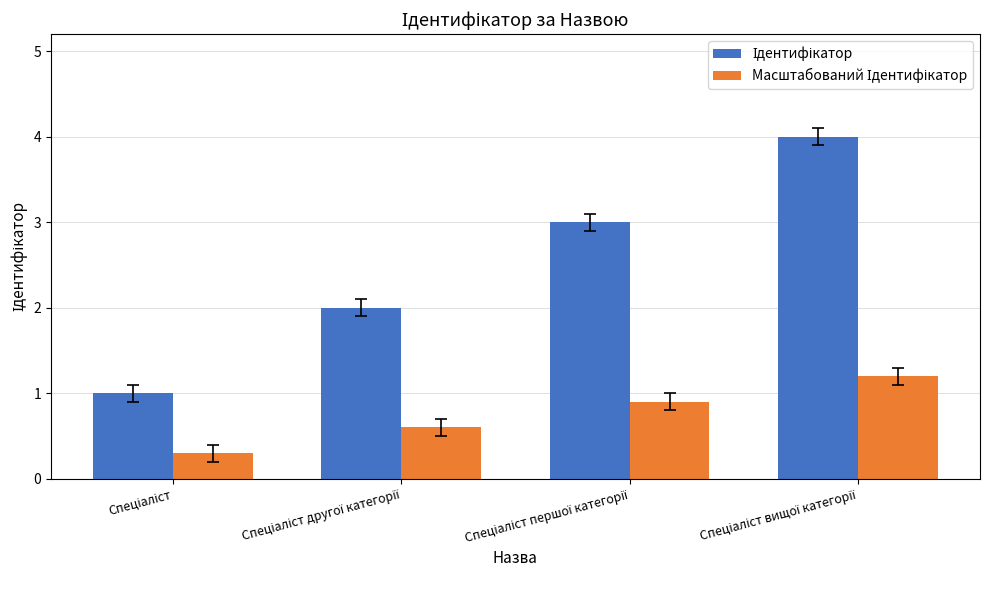

What is the total value across all series at Спеціаліст?

1.3